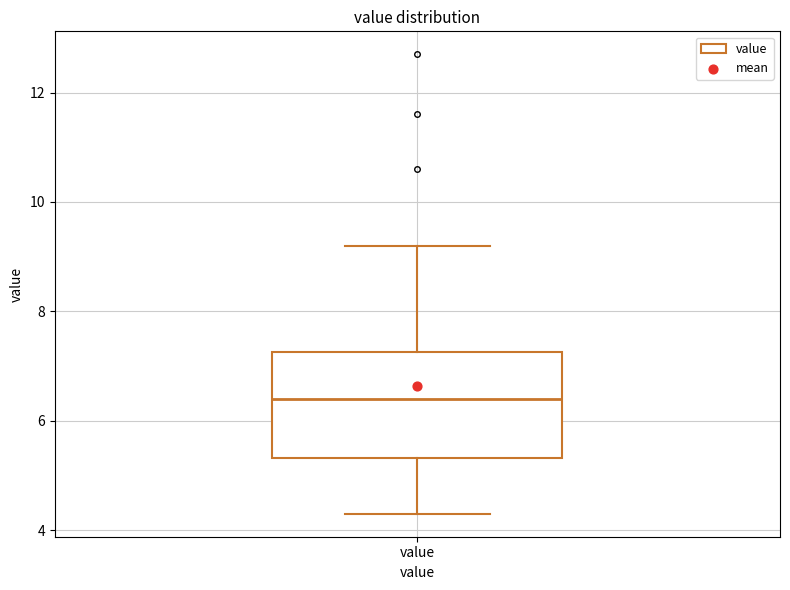

Where does the upper whisker of the box for value end on the y-axis? The values are not printed on the chart, so give them approximately, as read against the axis.

9.2